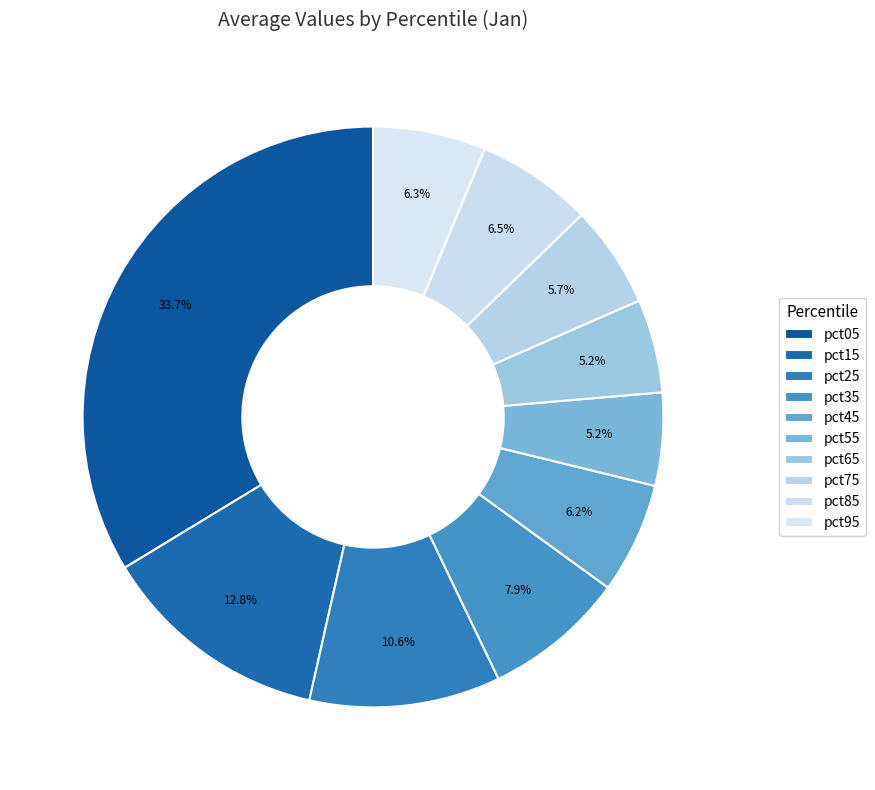

How many slices are in this pie chart?

10